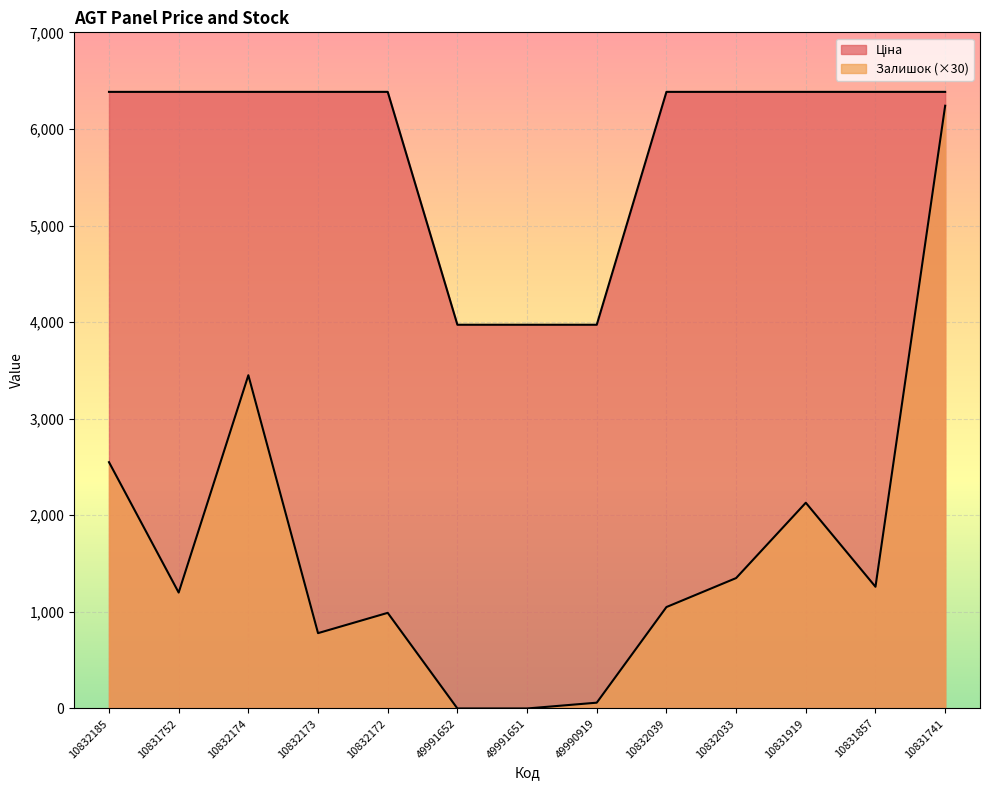

At how many categories does at least one series exceed 1256?

13